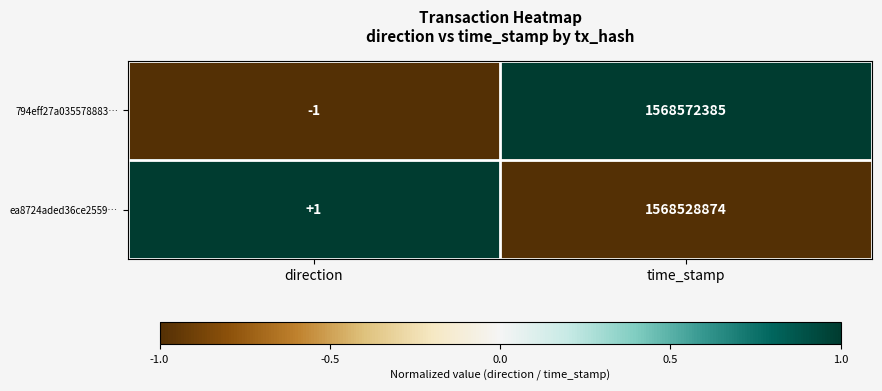

Rank the series at time_stamp from lowest to highest value.

ea8724aded36ce2559…, 794eff27a035578883…